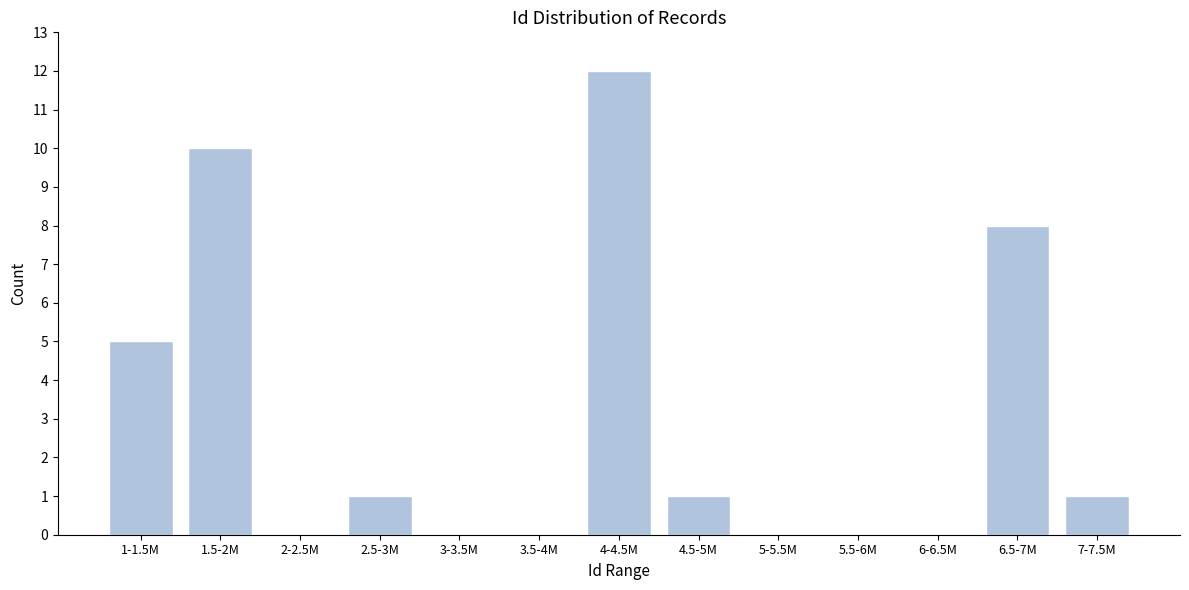

Reading left to right, extract all data points from this chart.

1-1.5M=5	1.5-2M=10	2-2.5M=0	2.5-3M=1	3-3.5M=0	3.5-4M=0	4-4.5M=12	4.5-5M=1	5-5.5M=0	5.5-6M=0	6-6.5M=0	6.5-7M=8	7-7.5M=1